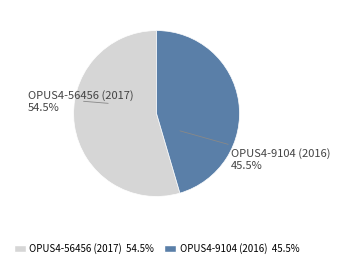

Is the sum of OPUS4-9104 (2016) and OPUS4-56456 (2017) greater than half?

Yes